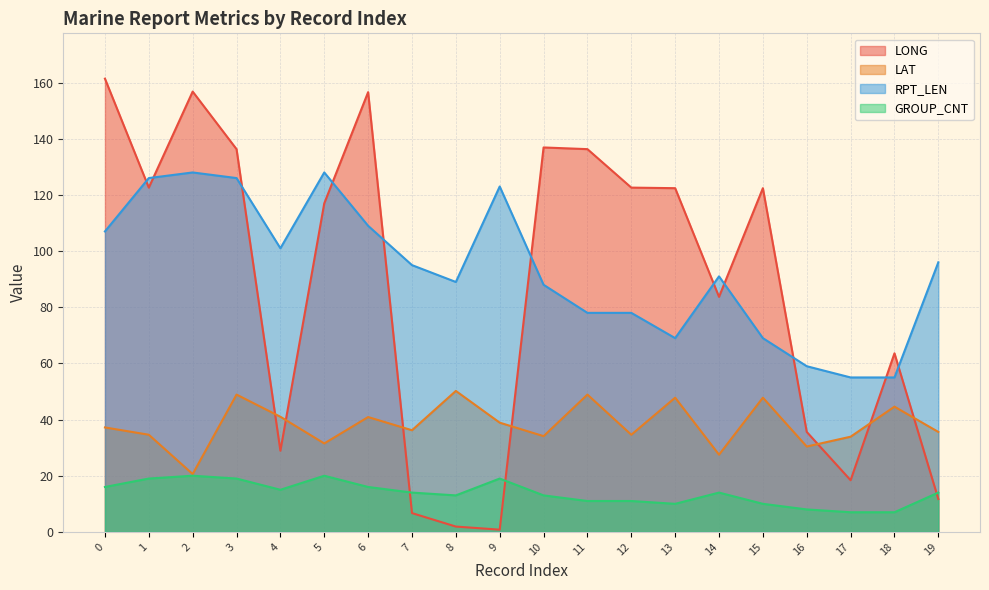

True or false: GROUP_CNT has more than 1 points higher than both neighbors.

True